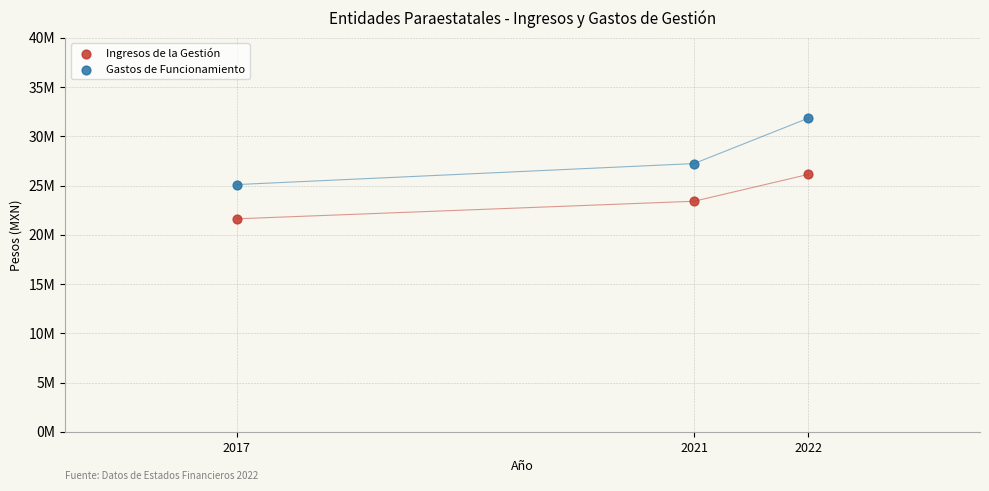

What are all the series names shown in the legend?

Ingresos de la Gestión, Gastos de Funcionamiento